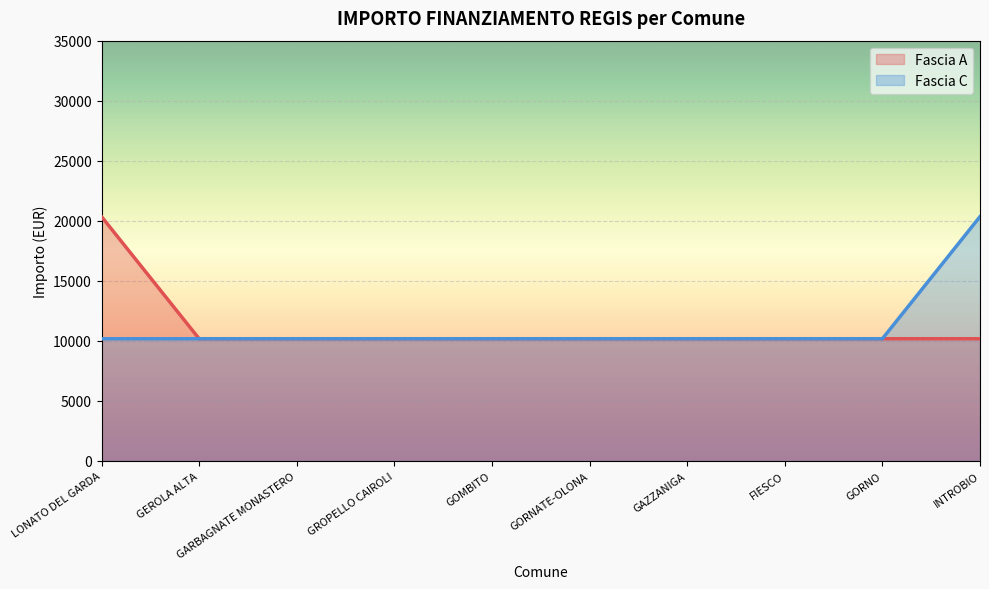

The value of Fascia C at GORNO is 2257. True or false?

False